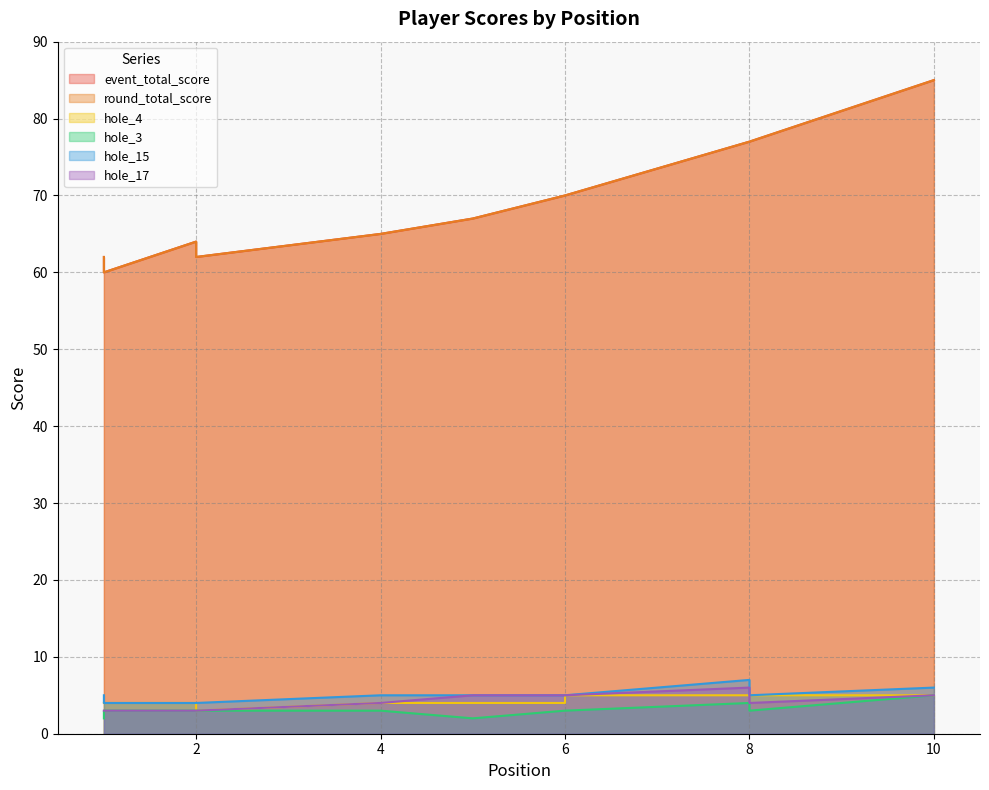

Between 2 and 8, which series saw the biggest shift?

event_total_score